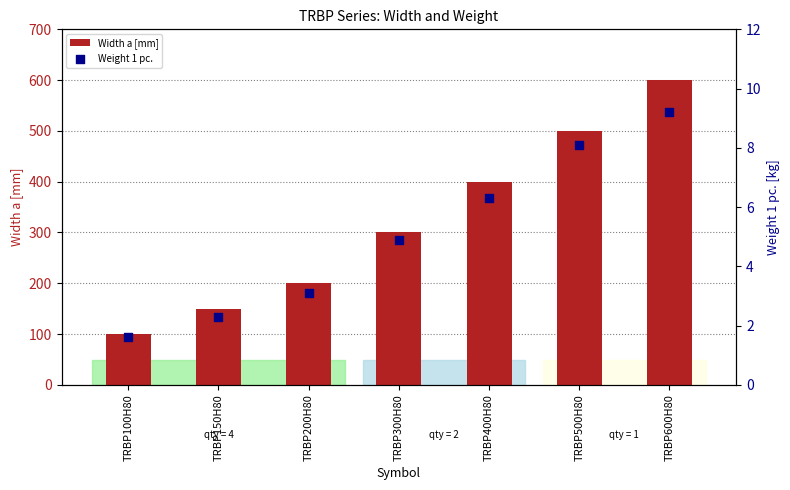

Which series has the largest Y range (max minus min)?

Width a [mm]